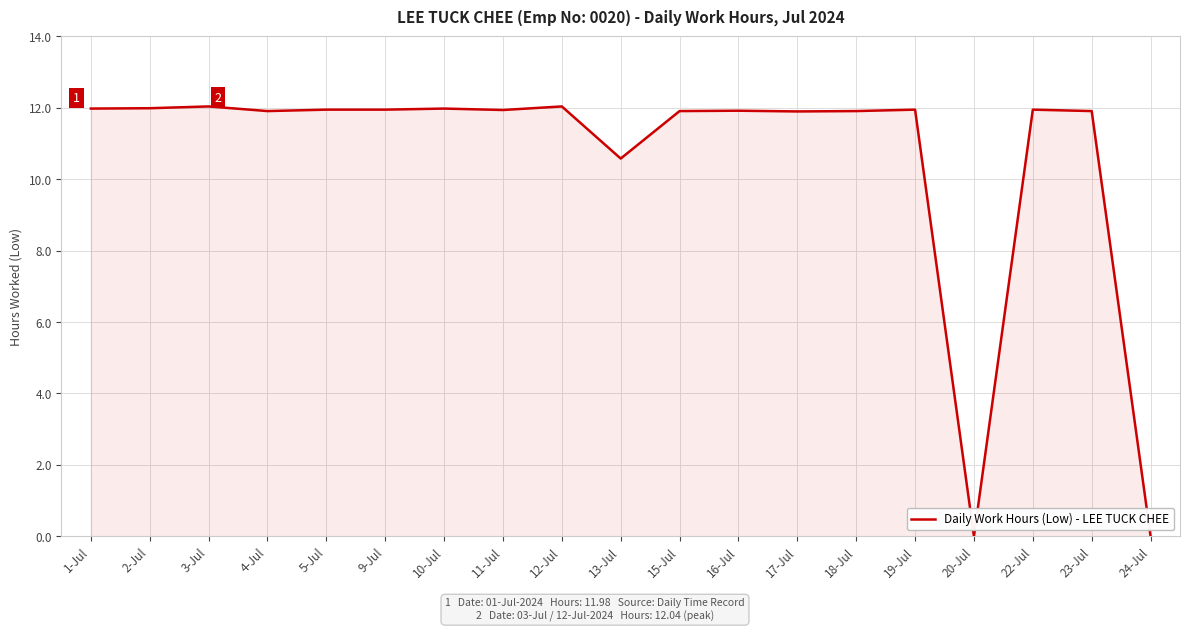

What position from the left is 11-Jul?

8